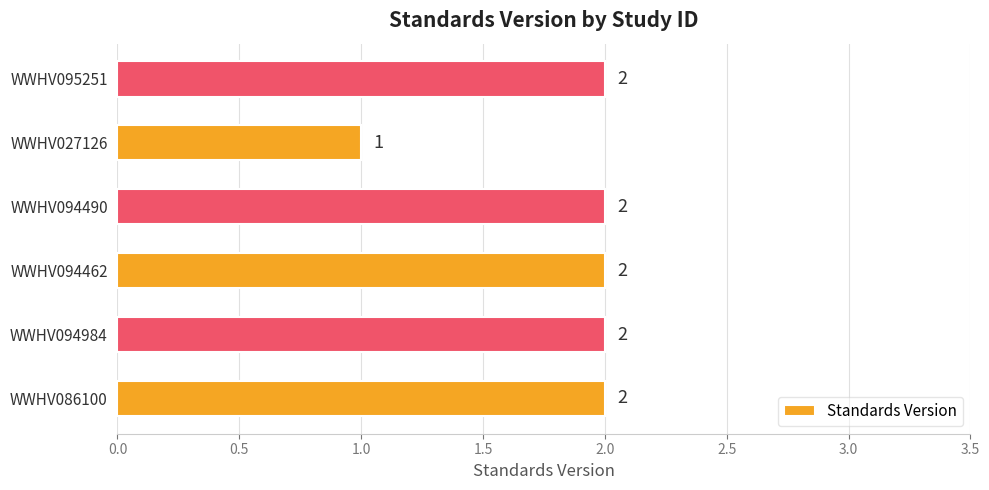

Reading bottom to top, extract all data points from this chart.

2	2	2	2	1	2